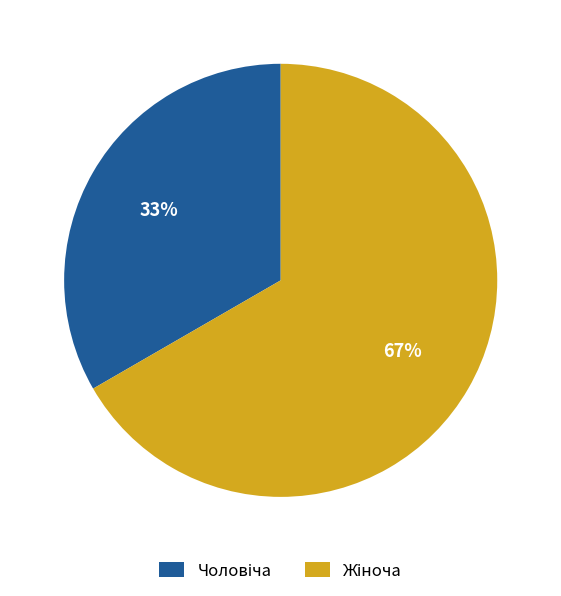

Is there a majority slice in this chart?

Yes